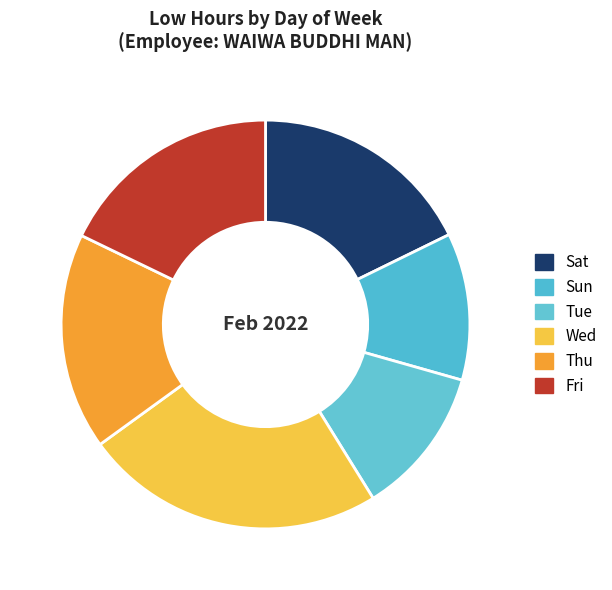

Between Tue and Fri, which is larger?

Fri